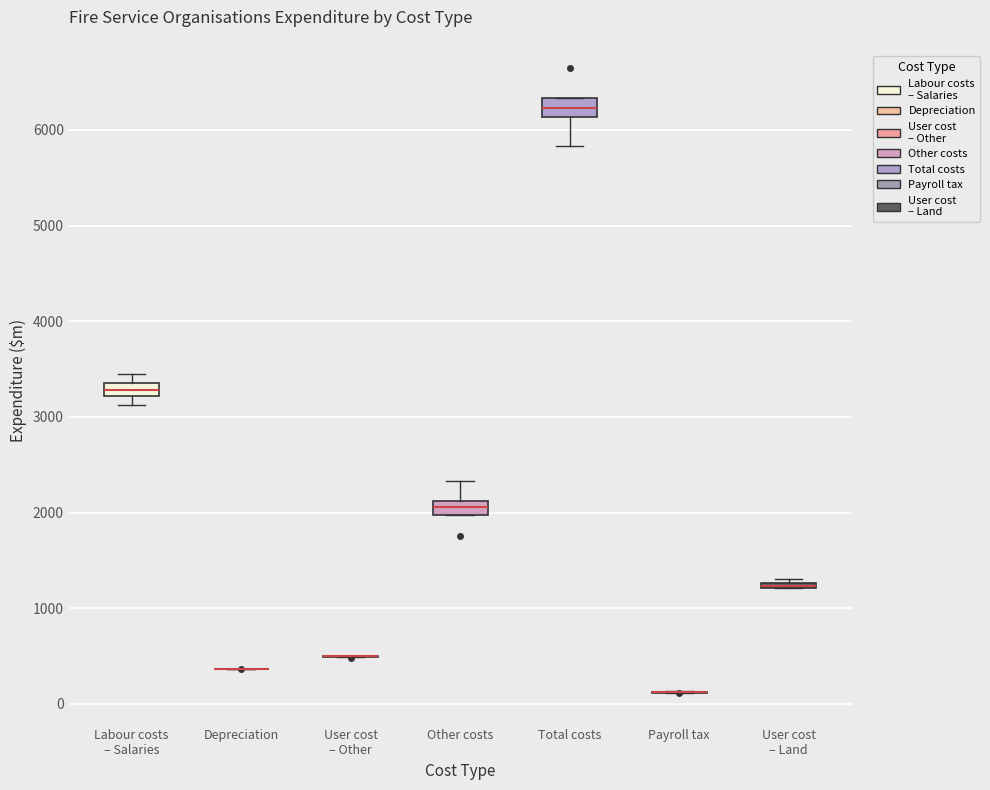

Where does the median line of the box for Total costs sit on the y-axis? The values are not printed on the chart, so give them approximately, as read against the axis.

6200